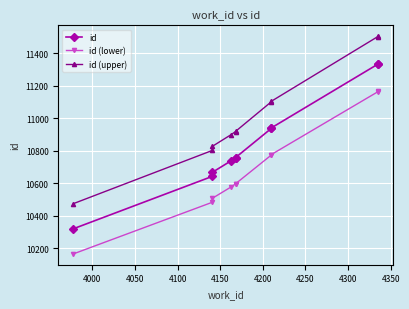

How many values in the id series are below 10758?

5